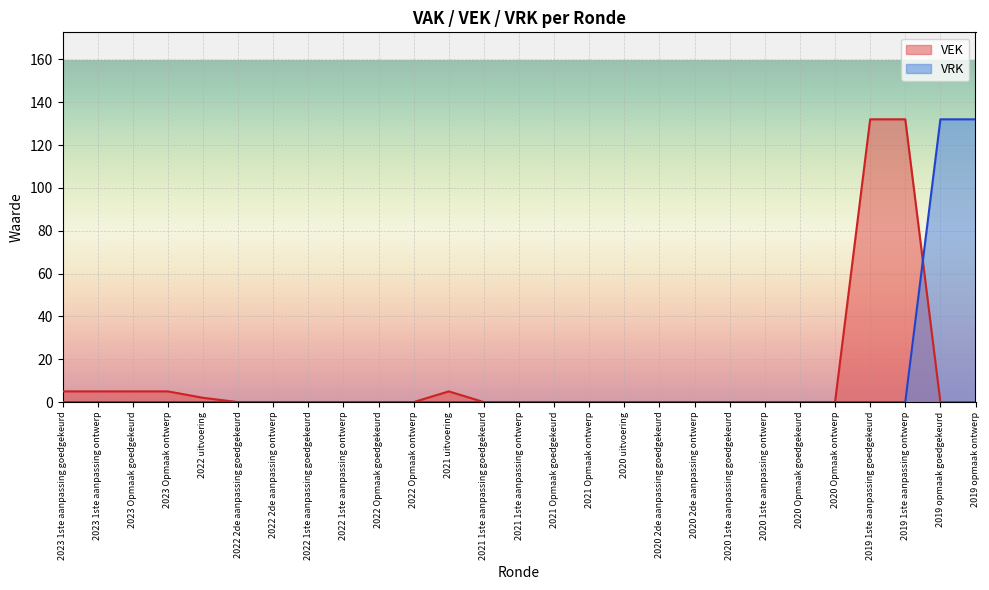

Reading left to right, extract all data points from this chart.

VEK: 2023 1ste aanpassing goedgekeurd=5	2023 1ste aanpassing ontwerp=5	2023 Opmaak goedgekeurd=5	2023 Opmaak ontwerp=5	2022 uitvoering=2	2022 2de aanpassing goedgekeurd=0	2022 2de aanpassing ontwerp=0	2022 1ste aanpassing goedgekeurd=0	2022 1ste aanpassing ontwerp=0	2022 Opmaak goedgekeurd=0	2022 Opmaak ontwerp=0	2021 uitvoering=5	2021 1ste aanpassing goedgekeurd=0	2021 1ste aanpassing ontwerp=0	2021 Opmaak goedgekeurd=0	2021 Opmaak ontwerp=0	2020 uitvoering=0	2020 2de aanpassing goedgekeurd=0	2020 2de aanpassing ontwerp=0	2020 1ste aanpassing goedgekeurd=0	2020 1ste aanpassing ontwerp=0	2020 Opmaak goedgekeurd=0	2020 Opmaak ontwerp=0	2019 1ste aanpassing goedgekeurd=132	2019 1ste aanpassing ontwerp=132	2019 opmaak goedgekeurd=0	2019 opmaak ontwerp=0
VRK: 2023 1ste aanpassing goedgekeurd=0	2023 1ste aanpassing ontwerp=0	2023 Opmaak goedgekeurd=0	2023 Opmaak ontwerp=0	2022 uitvoering=0	2022 2de aanpassing goedgekeurd=0	2022 2de aanpassing ontwerp=0	2022 1ste aanpassing goedgekeurd=0	2022 1ste aanpassing ontwerp=0	2022 Opmaak goedgekeurd=0	2022 Opmaak ontwerp=0	2021 uitvoering=0	2021 1ste aanpassing goedgekeurd=0	2021 1ste aanpassing ontwerp=0	2021 Opmaak goedgekeurd=0	2021 Opmaak ontwerp=0	2020 uitvoering=0	2020 2de aanpassing goedgekeurd=0	2020 2de aanpassing ontwerp=0	2020 1ste aanpassing goedgekeurd=0	2020 1ste aanpassing ontwerp=0	2020 Opmaak goedgekeurd=0	2020 Opmaak ontwerp=0	2019 1ste aanpassing goedgekeurd=0	2019 1ste aanpassing ontwerp=0	2019 opmaak goedgekeurd=132	2019 opmaak ontwerp=132